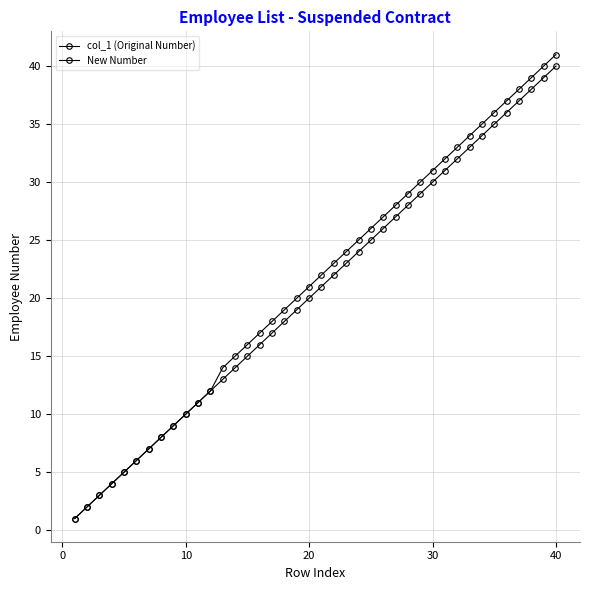

Is this an area chart (filled region under the line)?

No